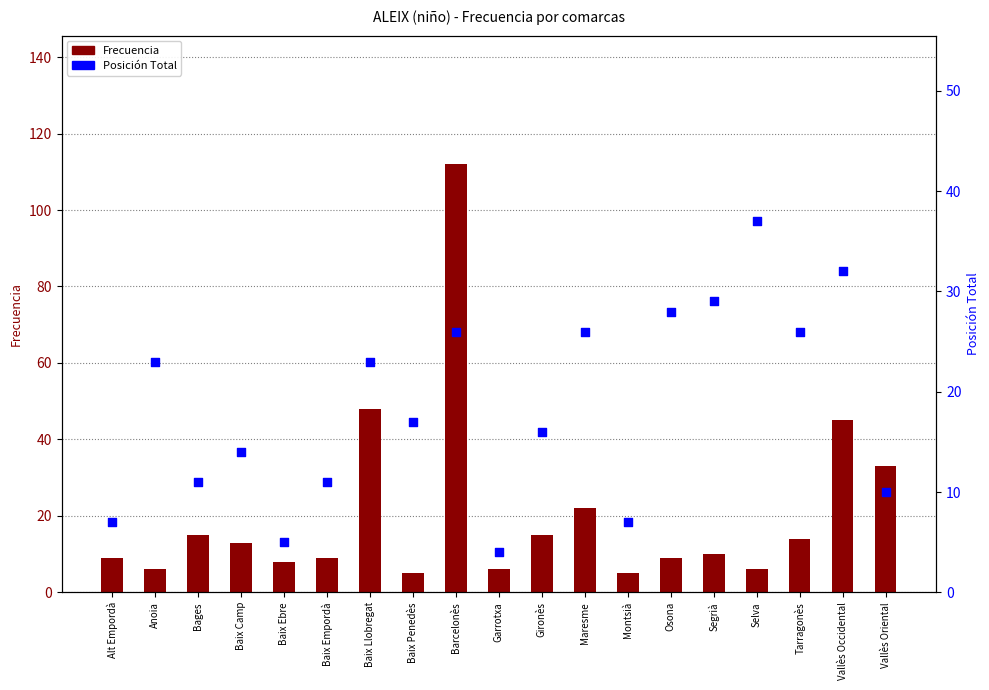

At which category is the sum across all series the highest?

Barcelonès